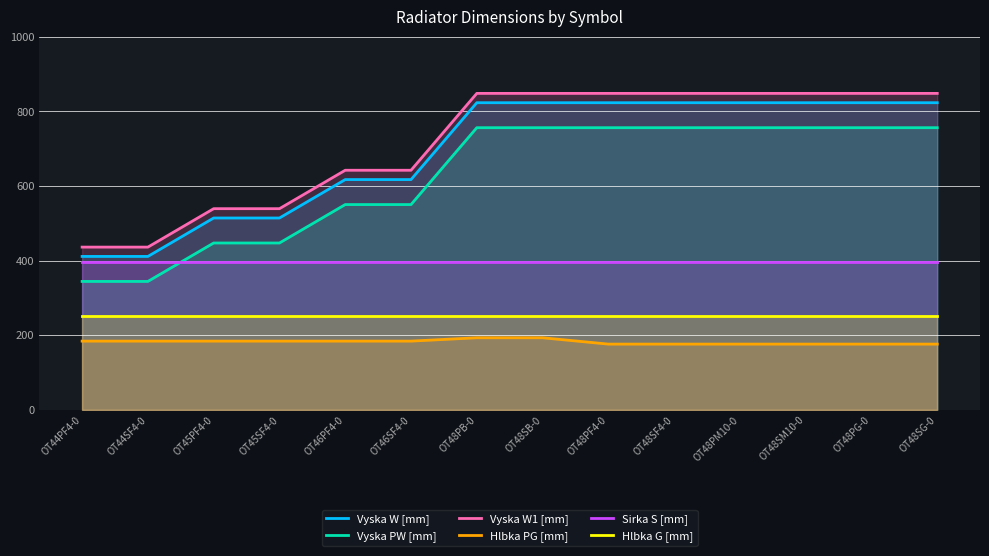

Reading left to right, extract all data points from this chart.

Vyska W [mm]: OT44PF4-0=411	OT44SF4-0=411	OT45PF4-0=514	OT45SF4-0=514	OT46PF4-0=617	OT46SF4-0=617	OT48PB-0=823	OT48SB-0=823	OT48PF4-0=823	OT48SF4-0=823	OT48PM10-0=823	OT48SM10-0=823	OT48PG-0=823	OT48SG-0=823
Vyska PW [mm]: OT44PF4-0=344	OT44SF4-0=344	OT45PF4-0=447	OT45SF4-0=447	OT46PF4-0=550	OT46SF4-0=550	OT48PB-0=756	OT48SB-0=756	OT48PF4-0=756	OT48SF4-0=756	OT48PM10-0=756	OT48SM10-0=756	OT48PG-0=756	OT48SG-0=756
Vyska W1 [mm]: OT44PF4-0=436	OT44SF4-0=436	OT45PF4-0=539	OT45SF4-0=539	OT46PF4-0=642	OT46SF4-0=642	OT48PB-0=848	OT48SB-0=848	OT48PF4-0=848	OT48SF4-0=848	OT48PM10-0=848	OT48SM10-0=848	OT48PG-0=848	OT48SG-0=848
Hlbka PG [mm]: OT44PF4-0=184	OT44SF4-0=184	OT45PF4-0=184	OT45SF4-0=184	OT46PF4-0=184	OT46SF4-0=184	OT48PB-0=193	OT48SB-0=193	OT48PF4-0=176	OT48SF4-0=176	OT48PM10-0=176	OT48SM10-0=176	OT48PG-0=176	OT48SG-0=176
Sirka S [mm]: OT44PF4-0=397	OT44SF4-0=397	OT45PF4-0=397	OT45SF4-0=397	OT46PF4-0=397	OT46SF4-0=397	OT48PB-0=397	OT48SB-0=397	OT48PF4-0=397	OT48SF4-0=397	OT48PM10-0=397	OT48SM10-0=397	OT48PG-0=397	OT48SG-0=397
Hlbka G [mm]: OT44PF4-0=250	OT44SF4-0=250	OT45PF4-0=250	OT45SF4-0=250	OT46PF4-0=250	OT46SF4-0=250	OT48PB-0=250	OT48SB-0=250	OT48PF4-0=250	OT48SF4-0=250	OT48PM10-0=250	OT48SM10-0=250	OT48PG-0=250	OT48SG-0=250